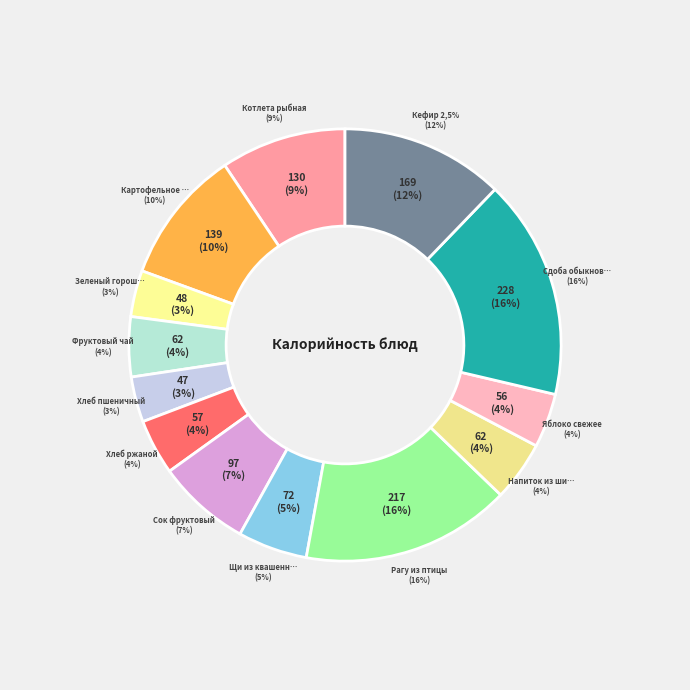

How many slices are in this pie chart?

13